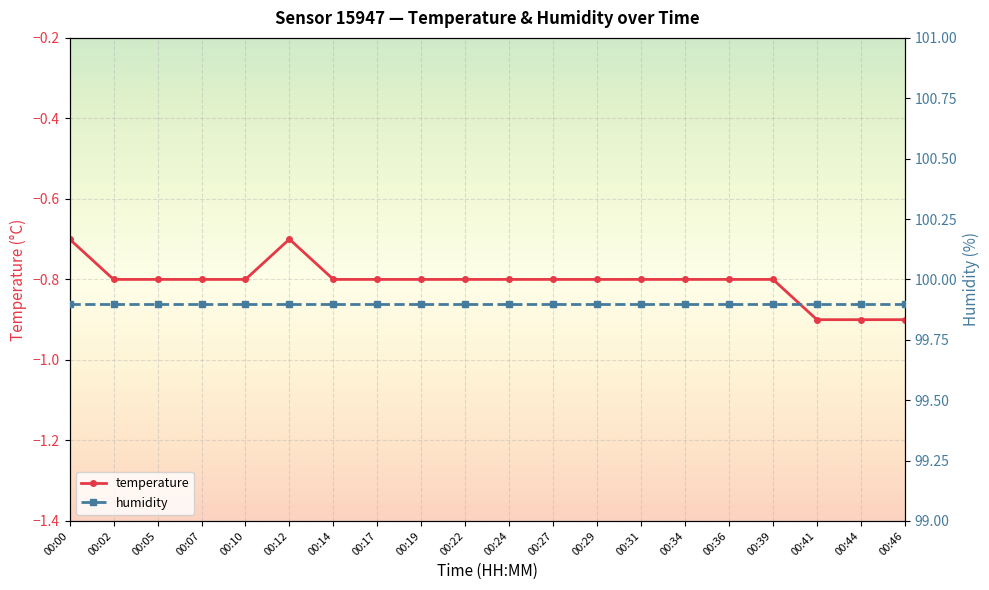

Which series has the largest total across all categories?

humidity